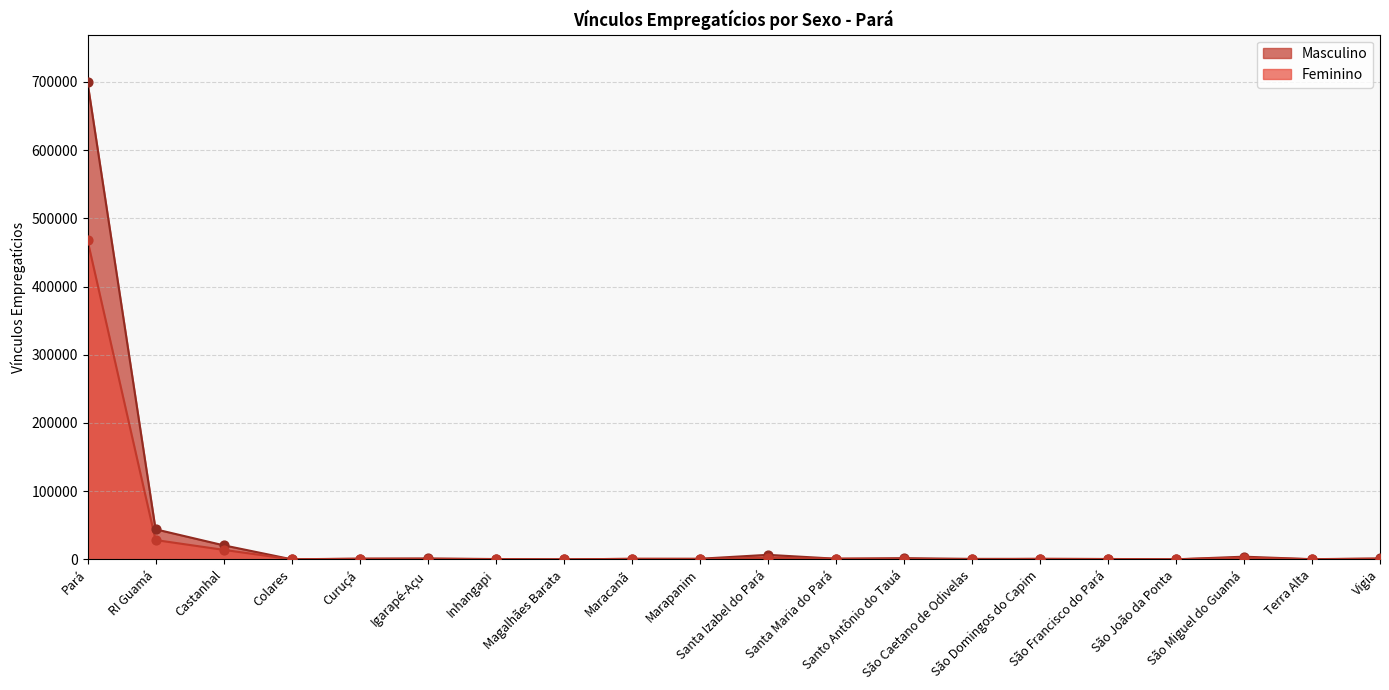

Which series has the widest spread of Y values?

Masculino